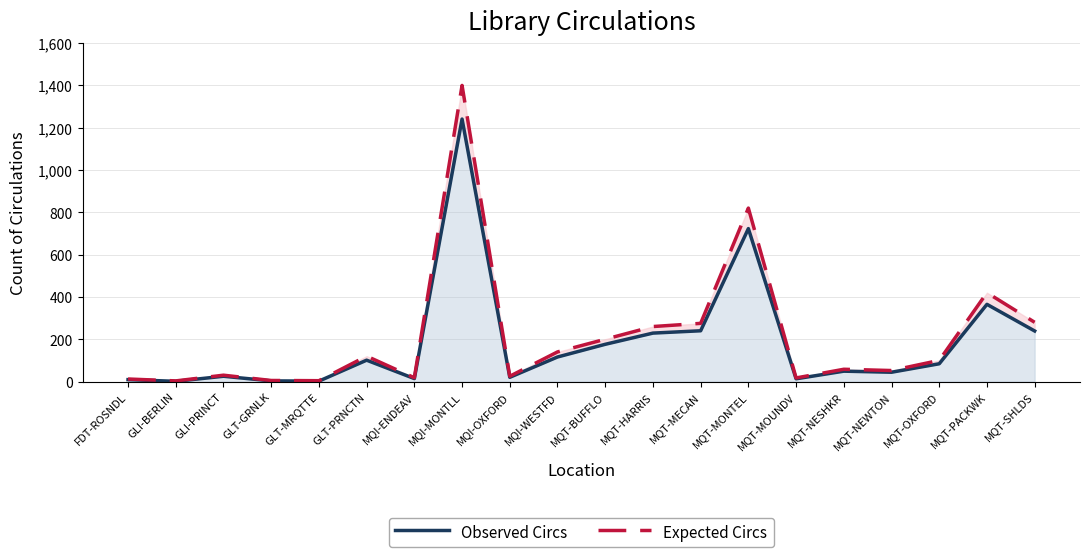

True or false: Expected Circs and Observed Circs intersect in this chart.

False